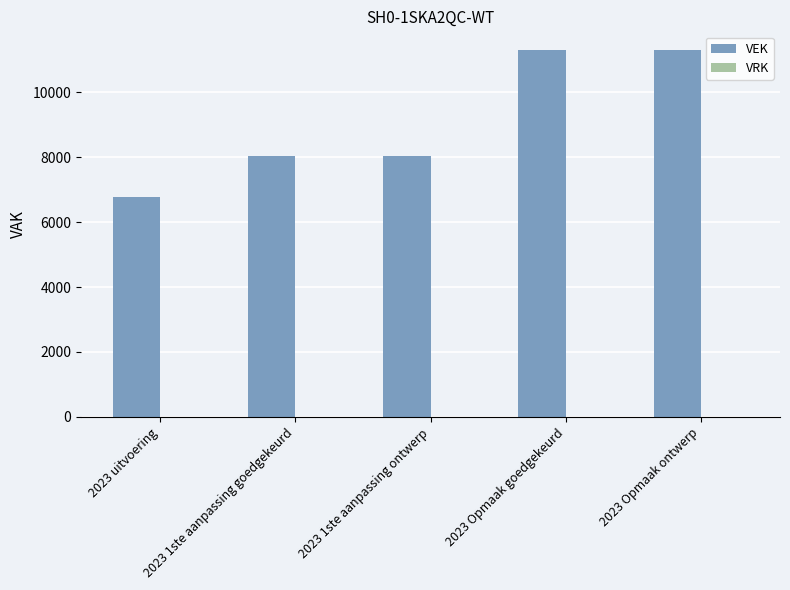

What is the greatest value displayed?

11307